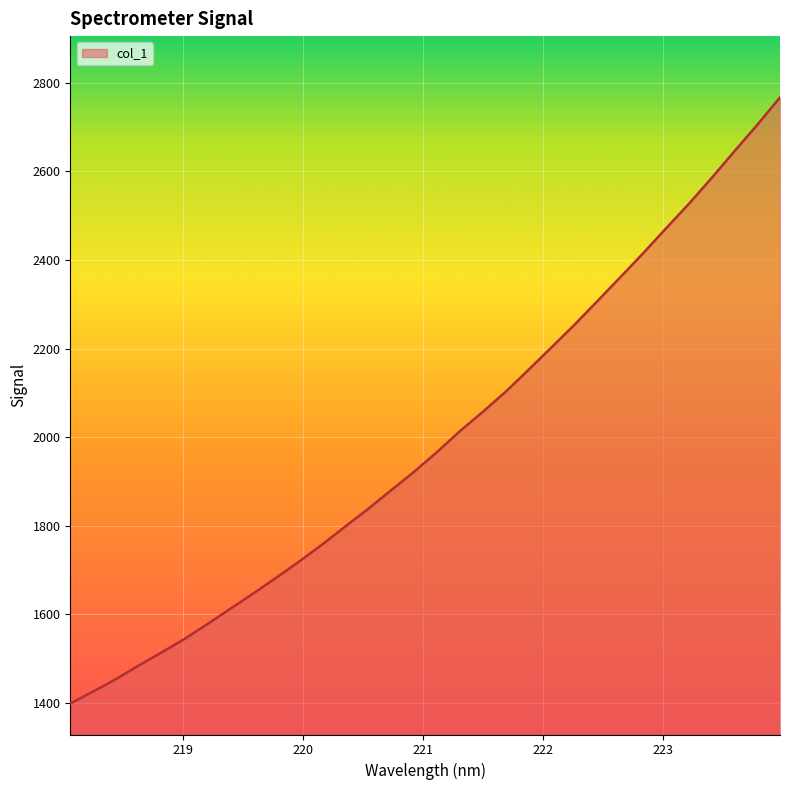

What is the maximum value shown in the chart?

2766.8